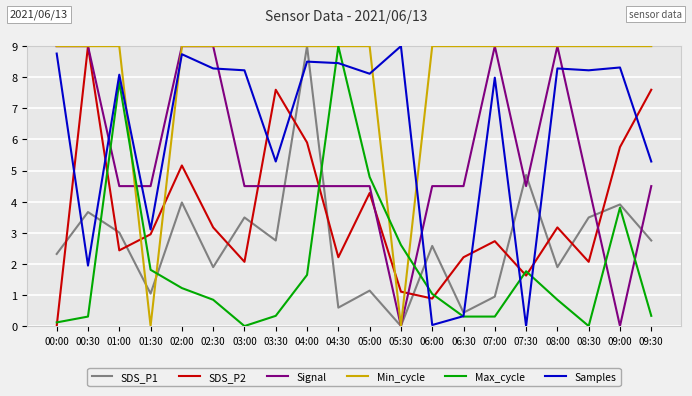

How many lines are shown in the chart?

6